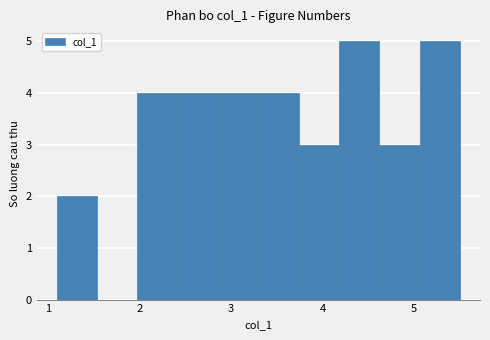

How tall is the bar that spans 1.98 to 2.42 on the x-axis? Neither the bar edges nor the heights are printed on the chart, so give them approximately, as read against the axes.

4